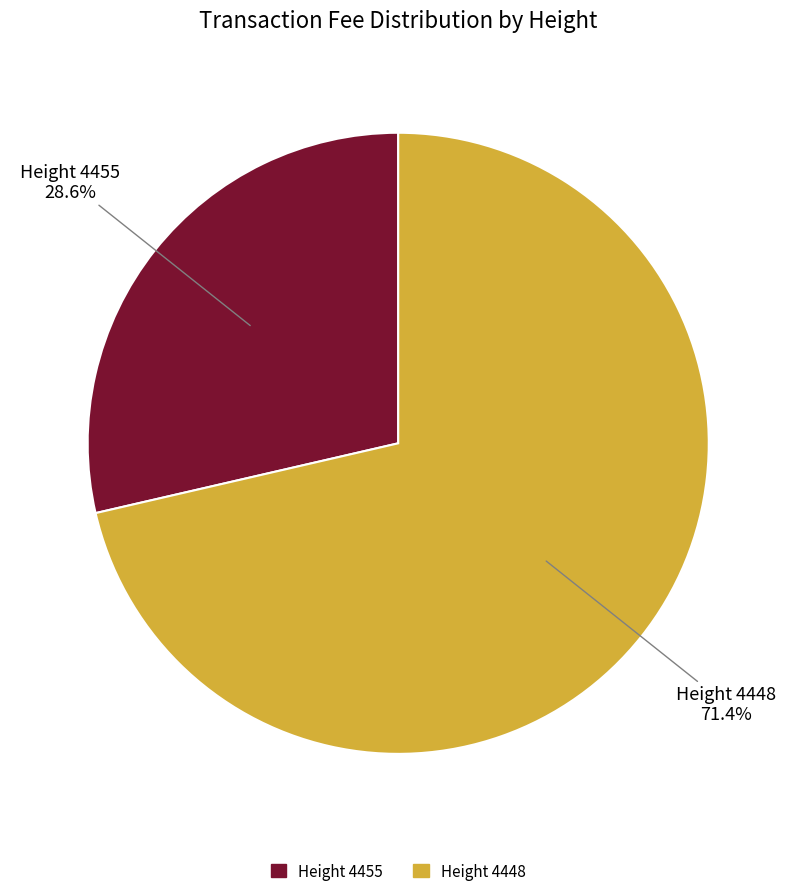

Count the number of slices in the pie.

2